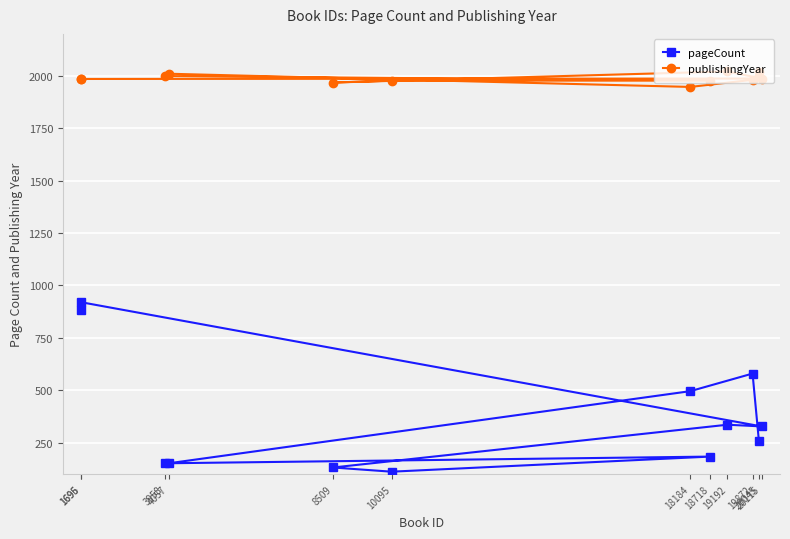

Between 10095 and 19872, which is larger?

19872